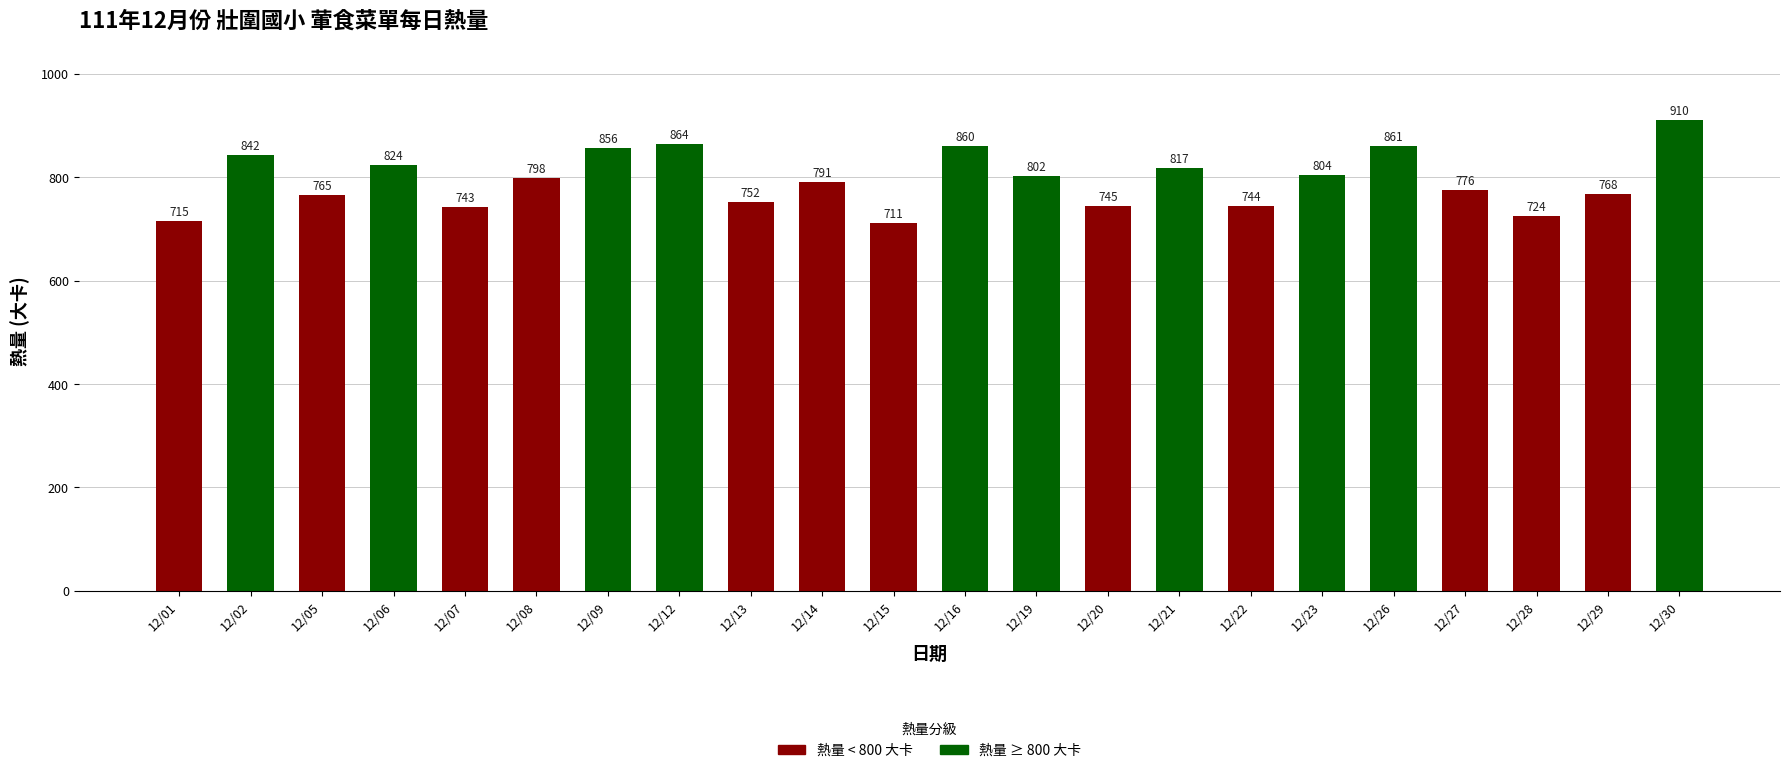

What is the change in value from 12/15 to 12/29?

+56.5